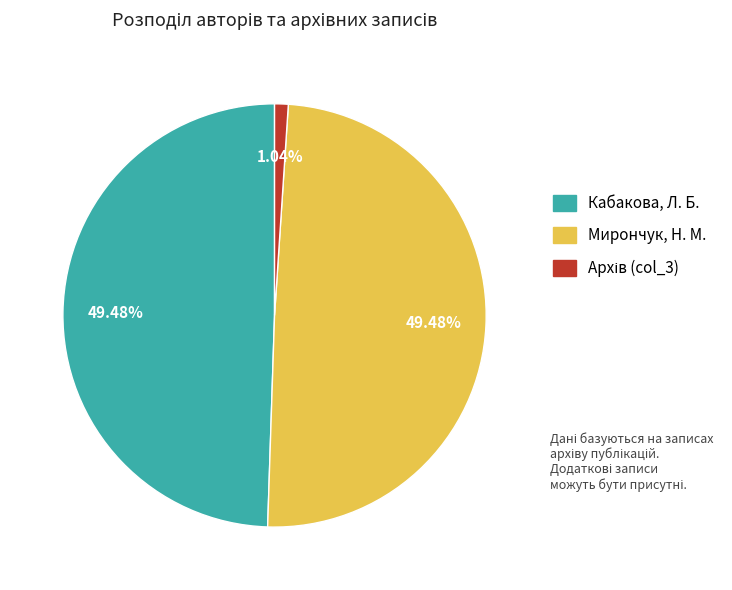

Does any single category account for the majority?

No